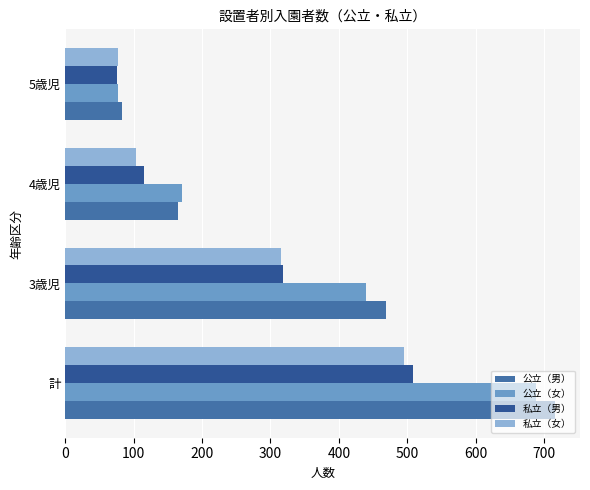

How many values in the 公立（男） series are below 469?

2